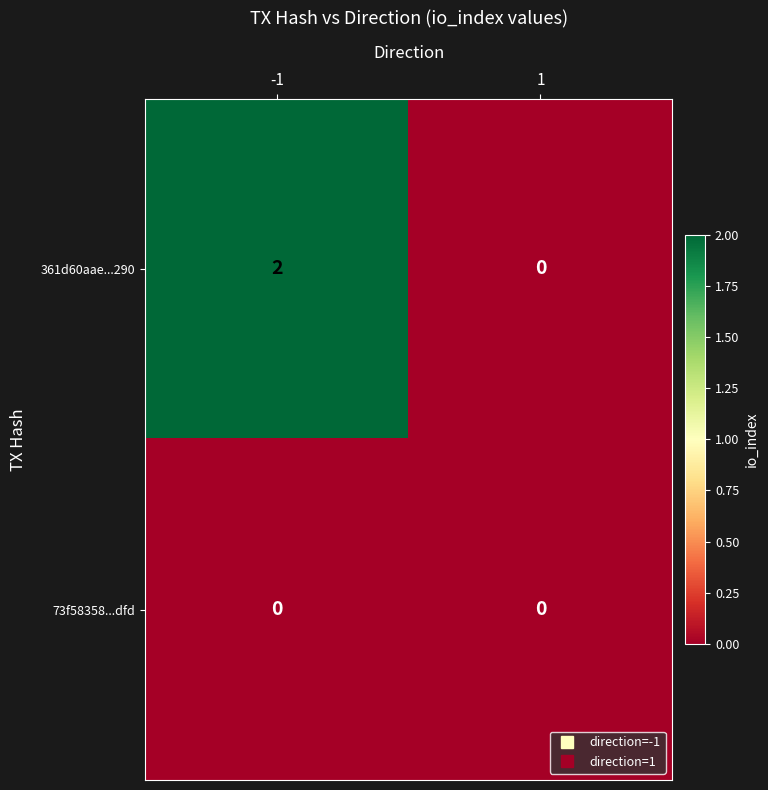

Reading left to right, extract all data points from this chart.

361d60aae...290: 2	0
73f58358...dfd: 0	0